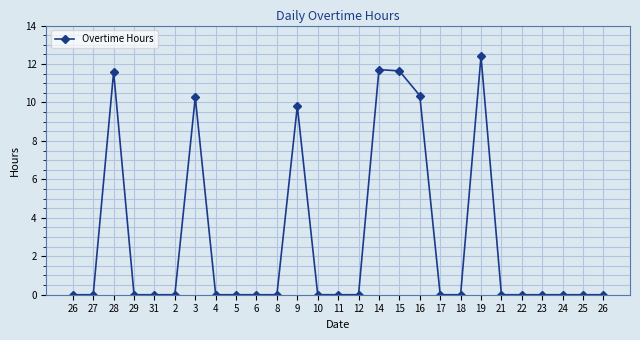

Reading left to right, extract all data points from this chart.

26=0.0	27=0.0	28=11.6	29=0.0	31=0.0	2=0.0	3=10.3	4=0.0	5=0.0	6=0.0	8=0.0	9=9.8	10=0.0	11=0.0	12=0.0	14=11.7	15=11.6	16=10.4	17=0.0	18=0.0	19=12.4	21=0.0	22=0.0	23=0.0	24=0.0	25=0.0	26=0.0